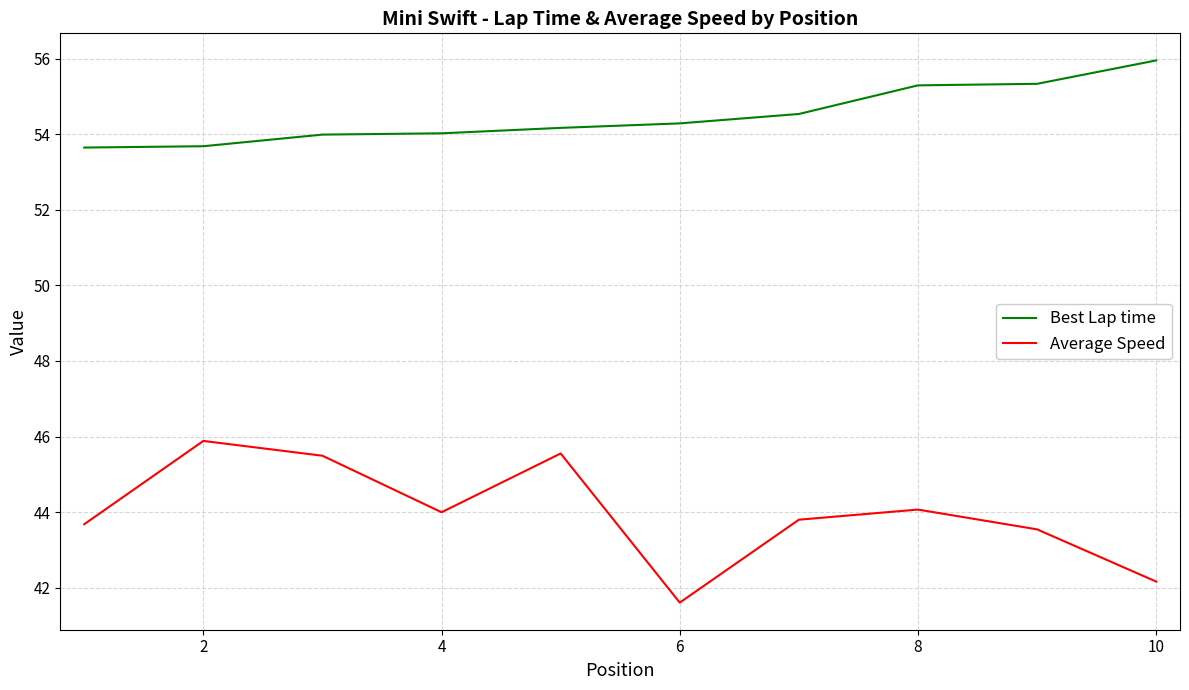

True or false: Average Speed and Best Lap time intersect in this chart.

False